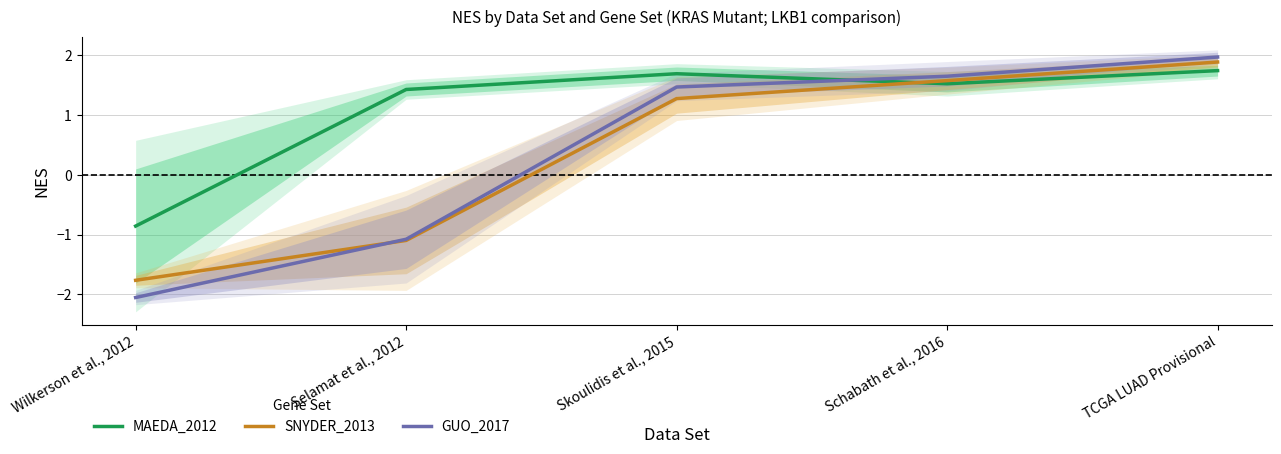

True or false: MAEDA_2012 and SNYDER_2013 intersect in this chart.

True